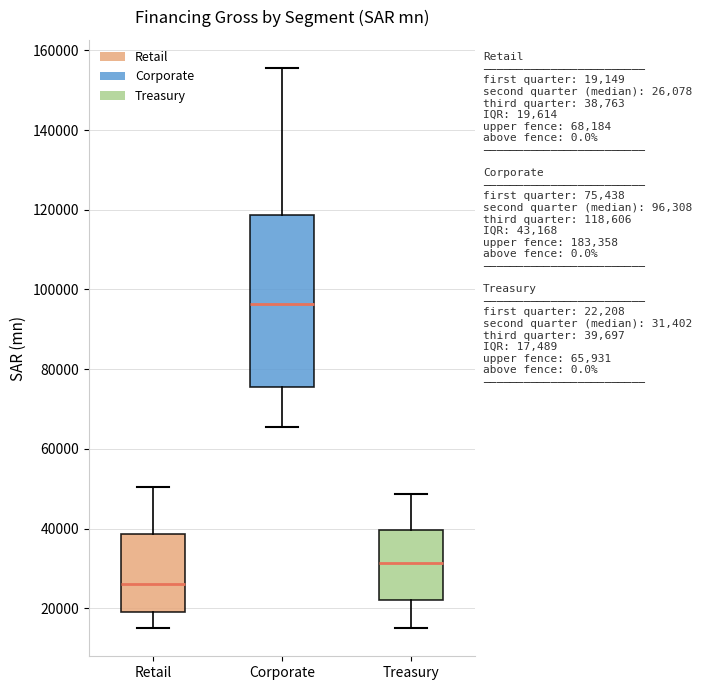

Which box is the tallest, from its lower edge to its upper edge?

Corporate